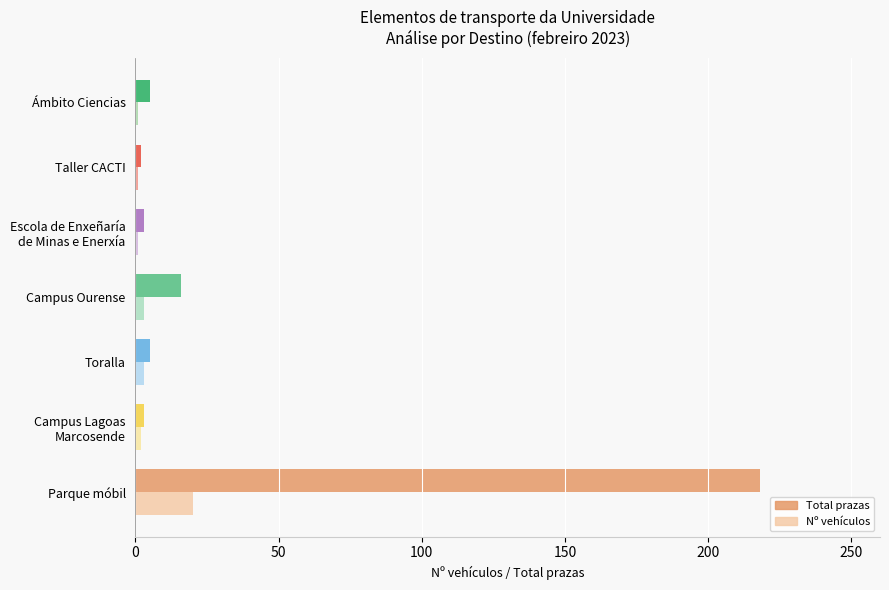

Which category has the highest value in the Total prazas series?

Parque móbil